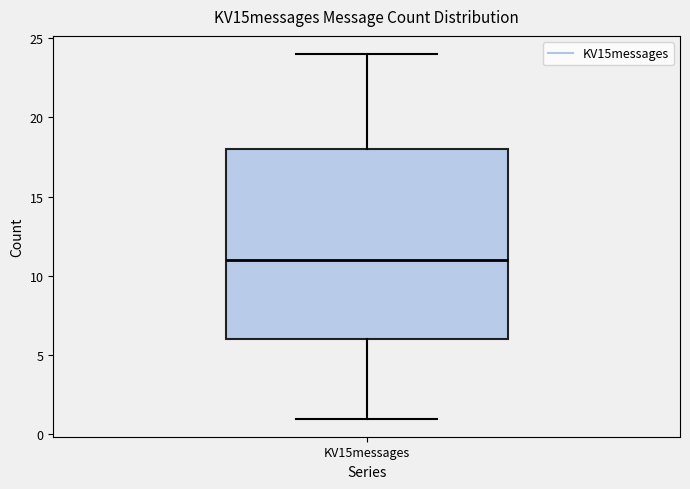

Where does the upper whisker of the box for KV15messages end on the y-axis? The values are not printed on the chart, so give them approximately, as read against the axis.

24